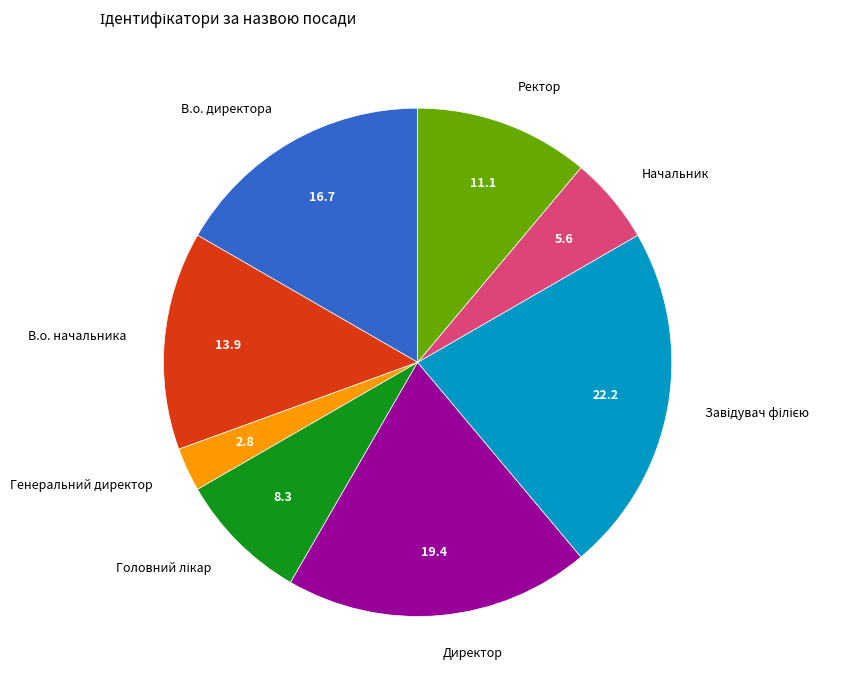

Combined, do В.о. директора and В.о. начальника account for over 50%?

No